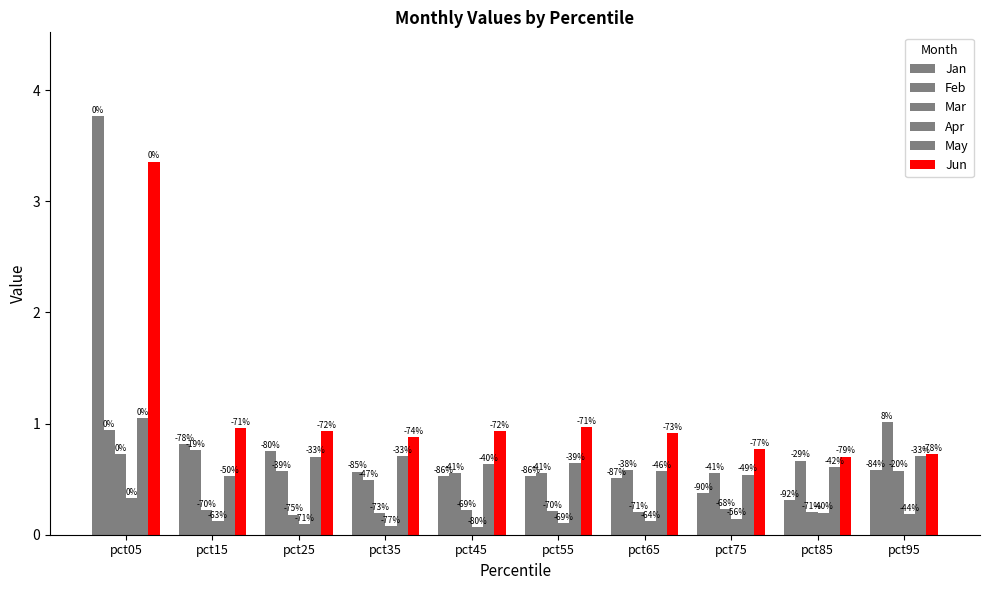

What is the average value of the Apr series?

0.1